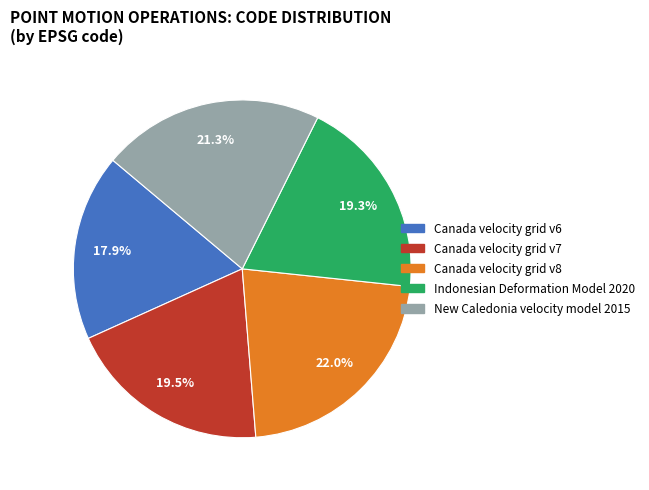

Is the sum of Canada velocity grid v7 and Canada velocity grid v6 greater than half?

No